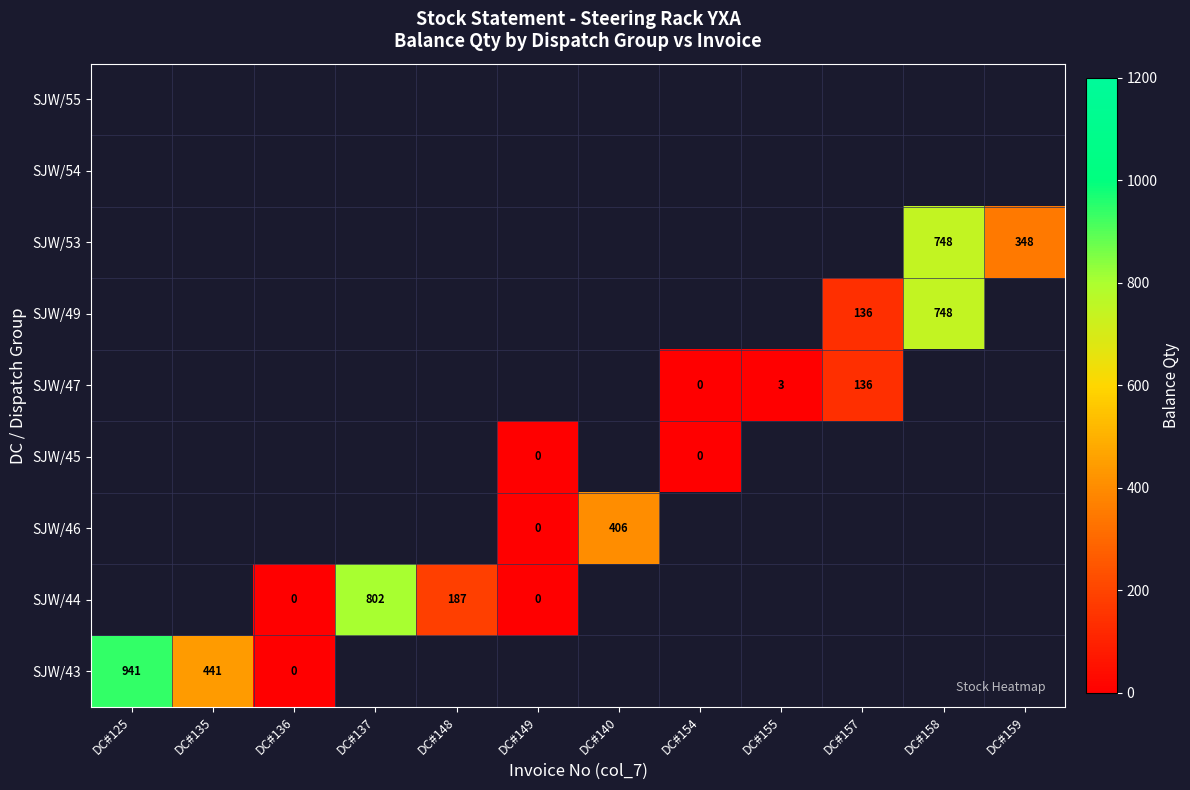

Which label corresponds to the smallest value in the chart?

DC#136